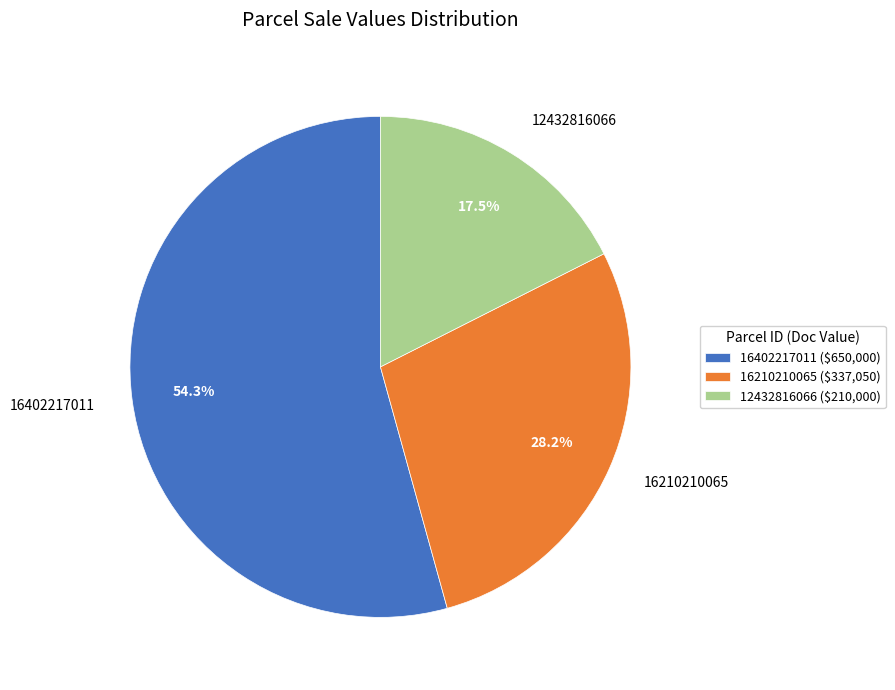

To the nearest percent, what is the difference between the 16402217011 and 12432816066 slice percentages?

37%